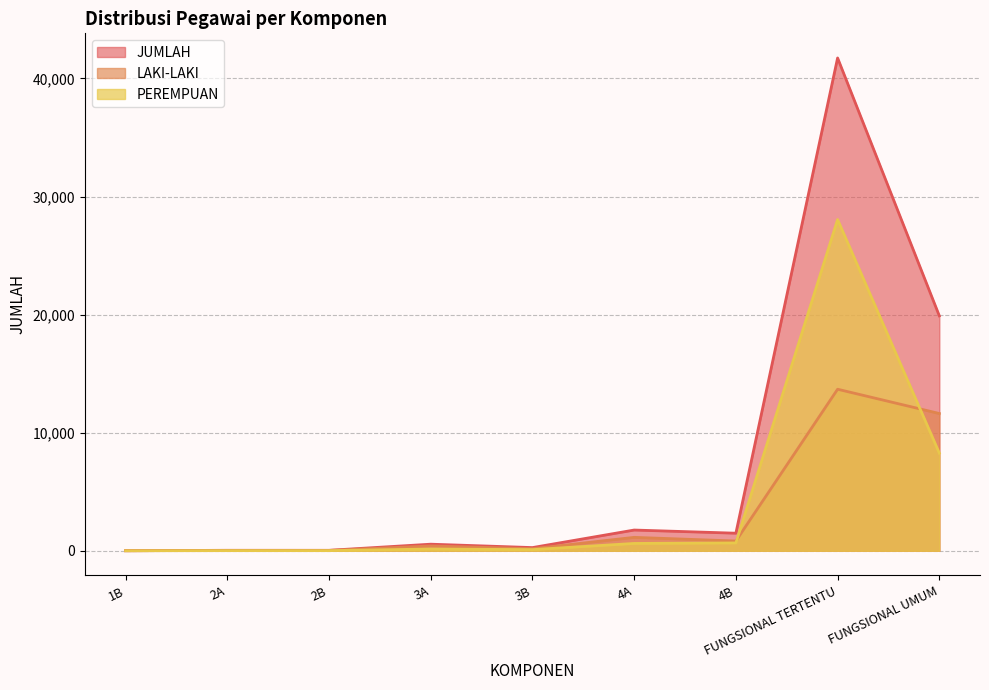

True or false: JUMLAH has a value of 811 at 4B.

False